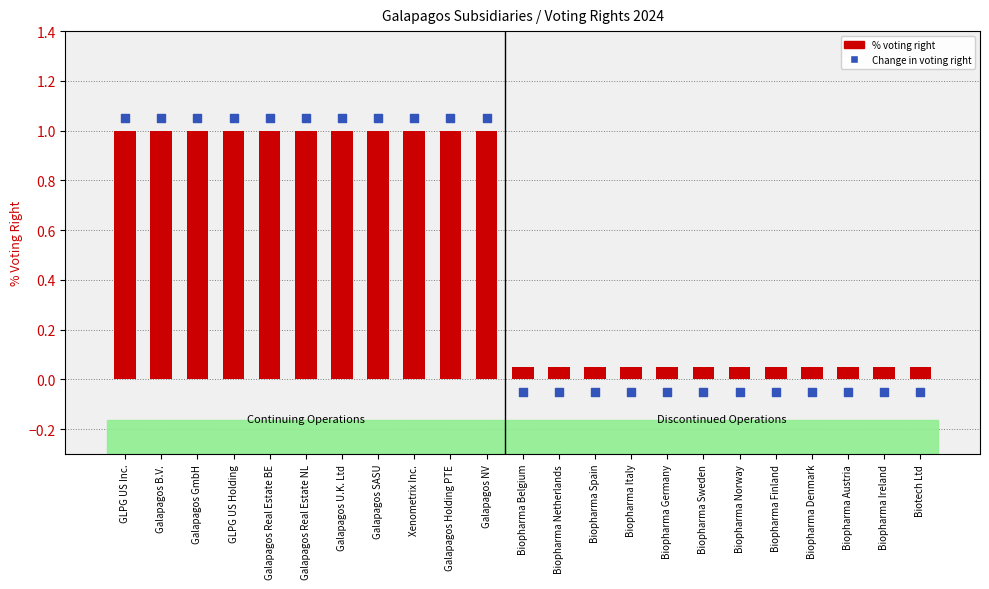

At how many categories does at least one series exceed 1?

11